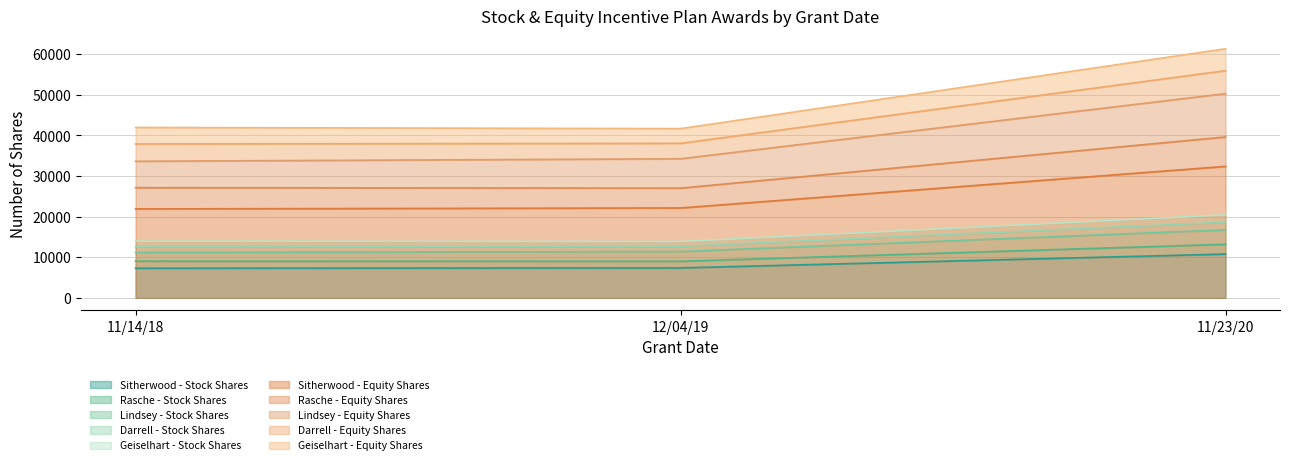

Which category has the highest value across all series?

11/23/20